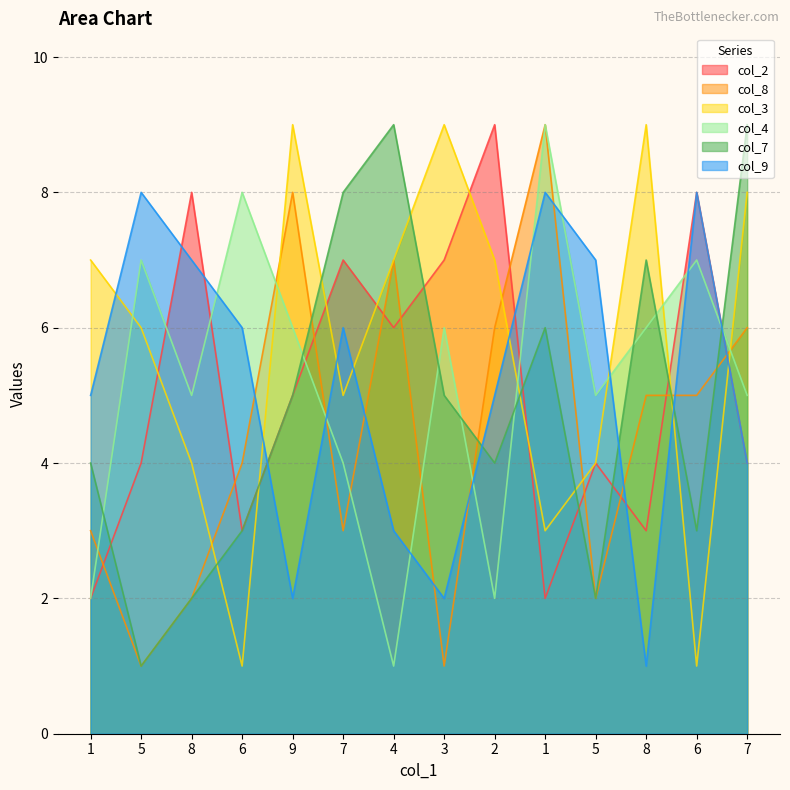

True or false: col_7 has a value of 8 at 7.

True